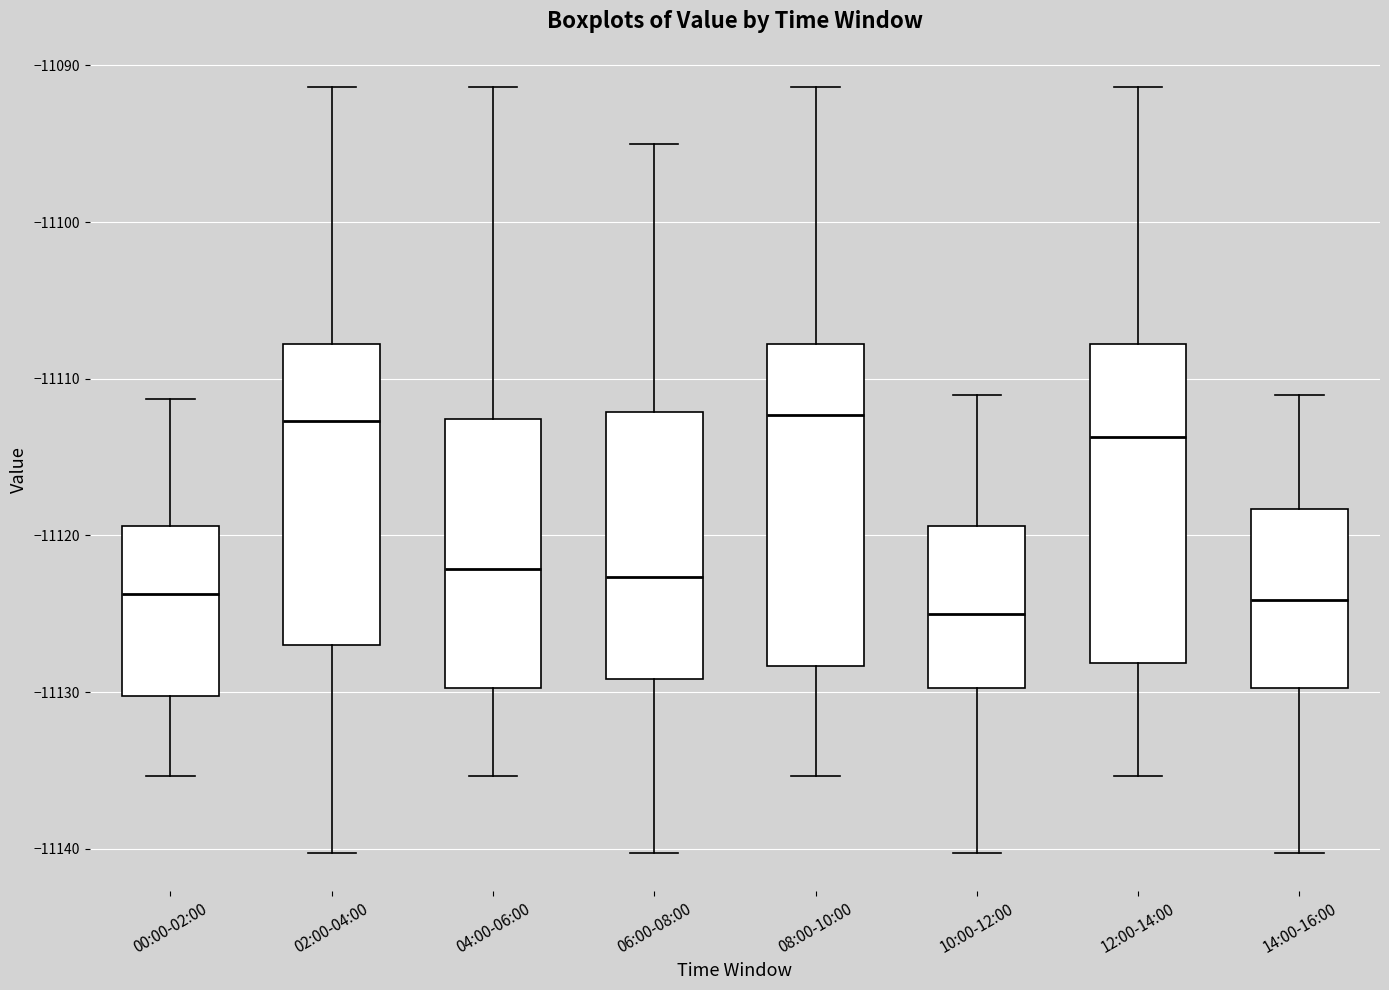

Where does the median line of the box for 06:00-08:00 sit on the y-axis? The values are not printed on the chart, so give them approximately, as read against the axis.

-11123